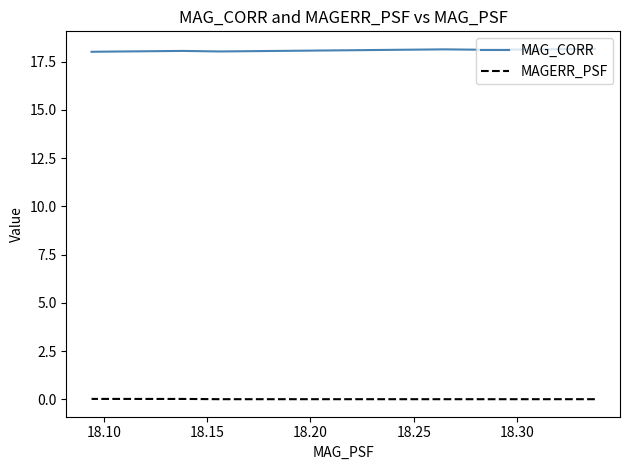

Count the MAGERR_PSF values in the range 0 to 1.

7